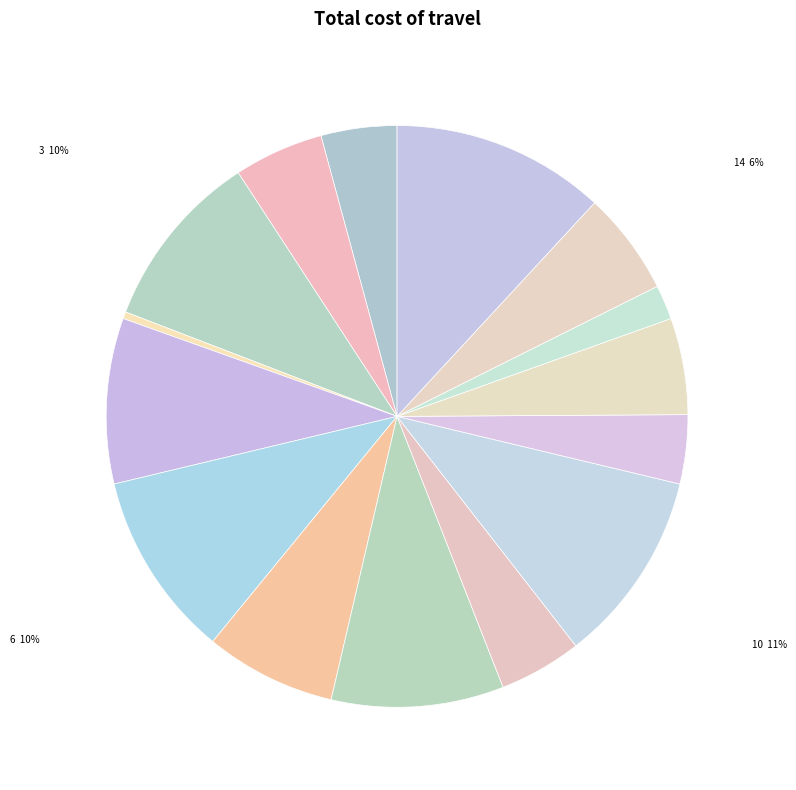

What is the smallest slice in the pie chart?

4